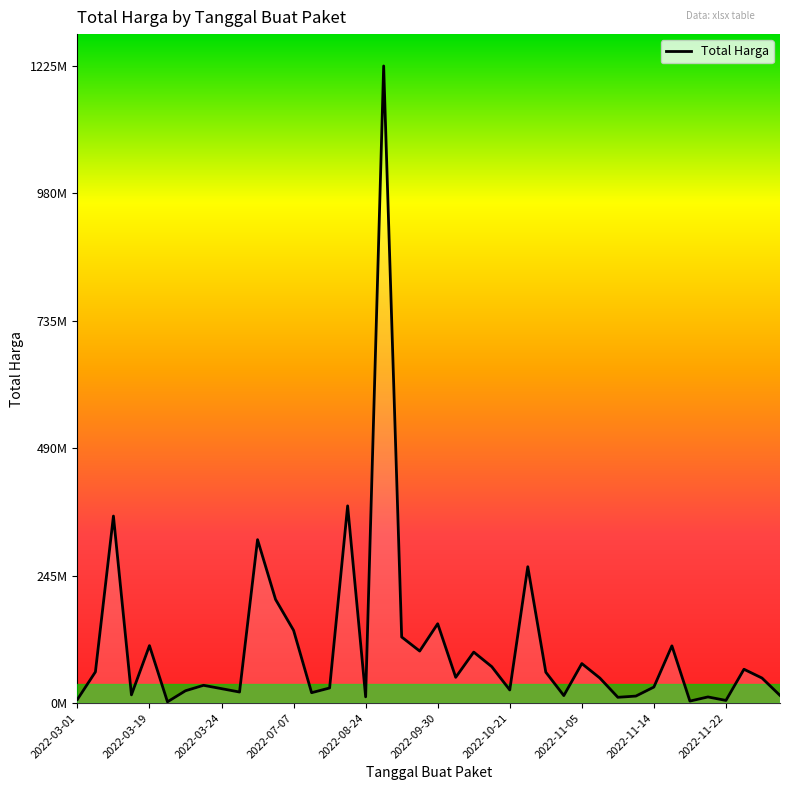

Is this an area chart (filled region under the line)?

Yes